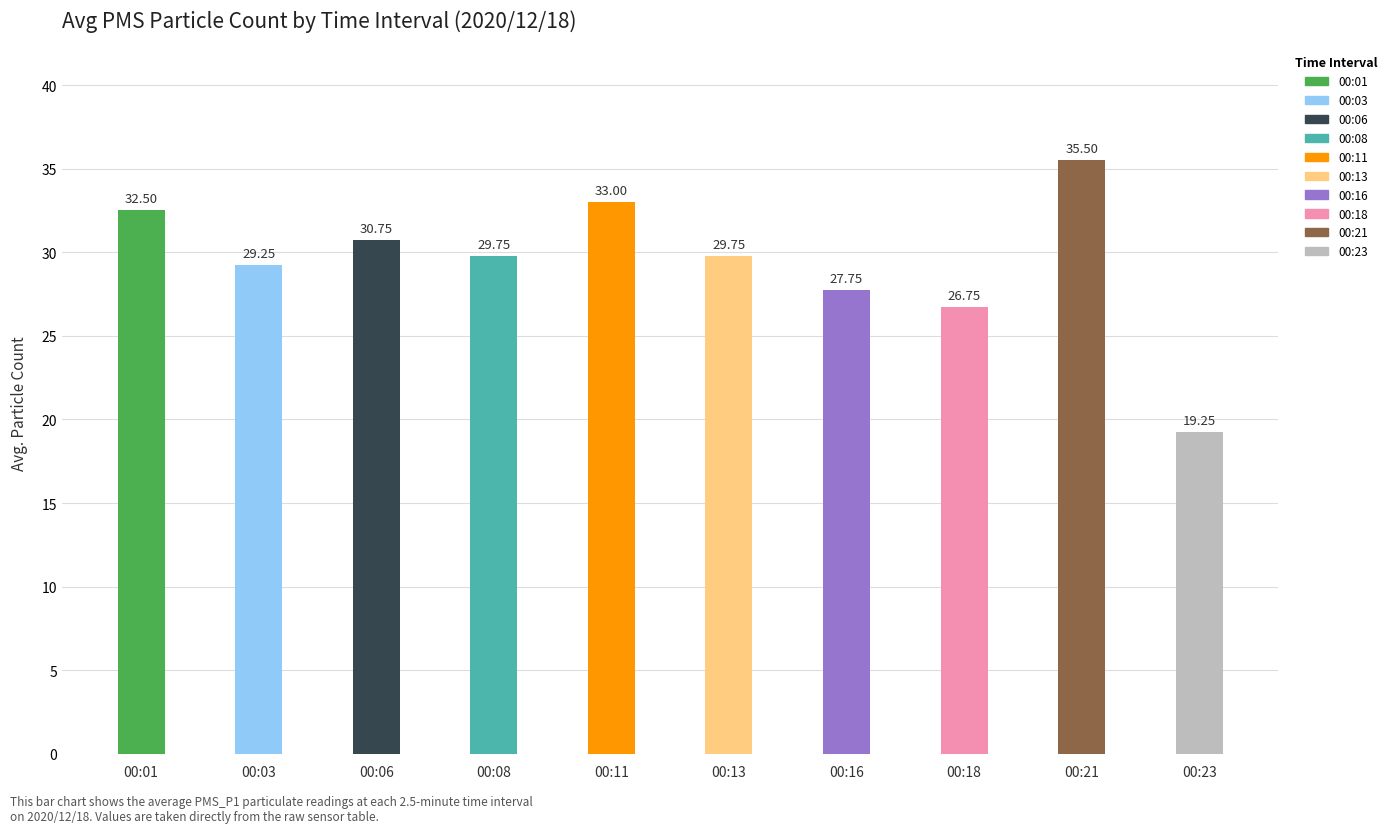

Read the value at 00:01.

32.5